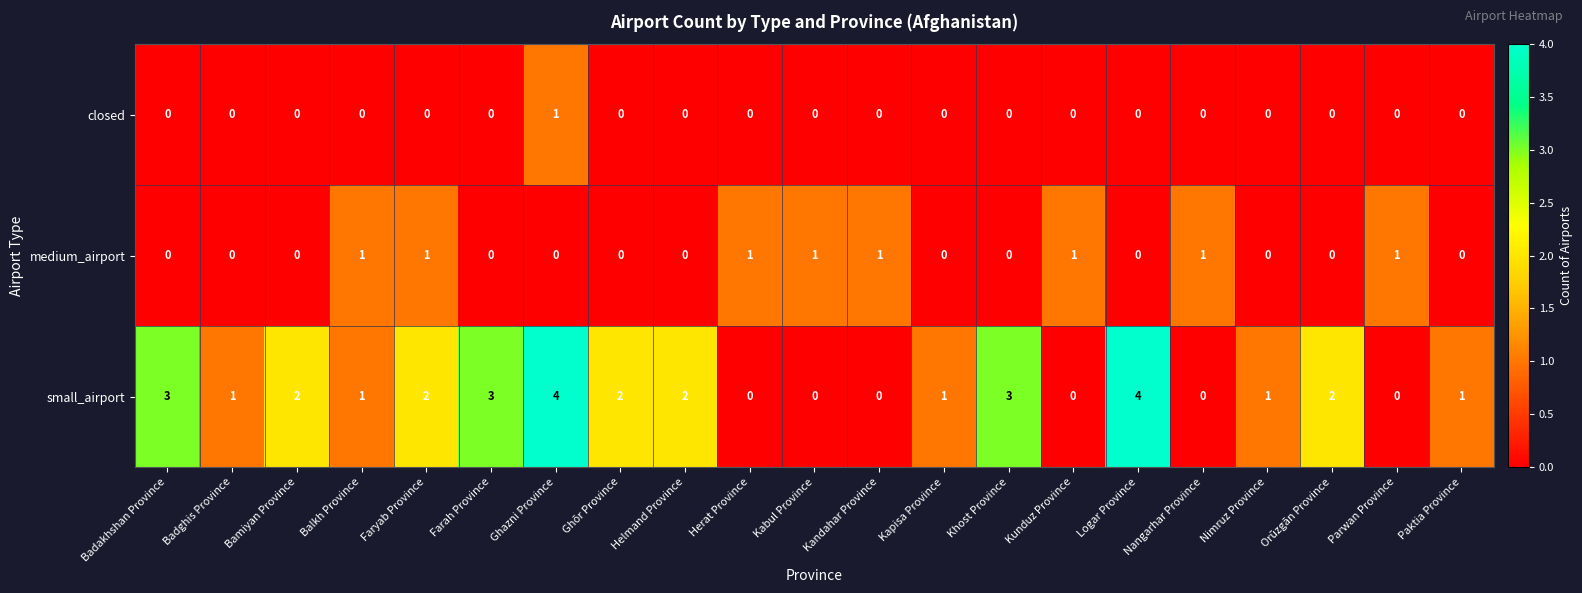

What is the greatest value displayed?

4